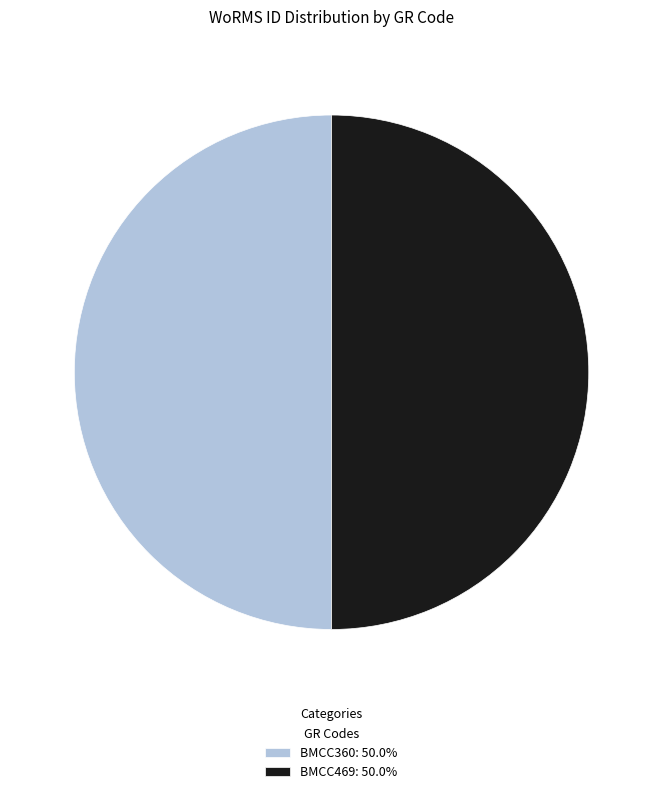

True or false: BMCC469 accounts for 38% of the total.

False